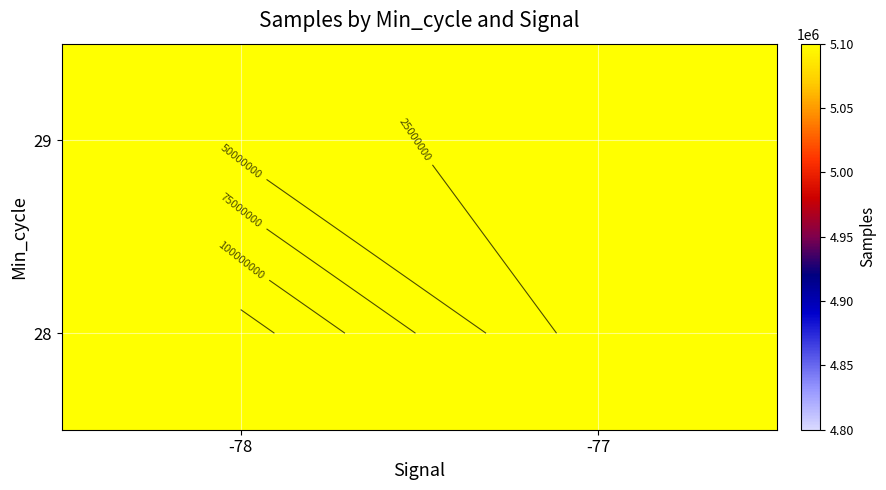

Is the value of 28 at -77 greater than the value of 29 at -77?

Yes